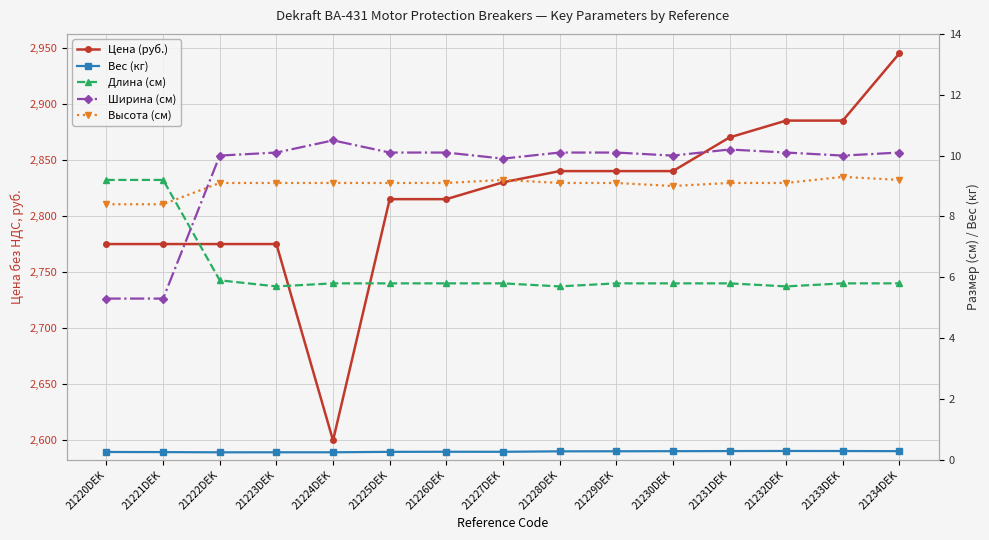

The value of Вес (кг) at 21228DEK is 0.1. True or false?

False